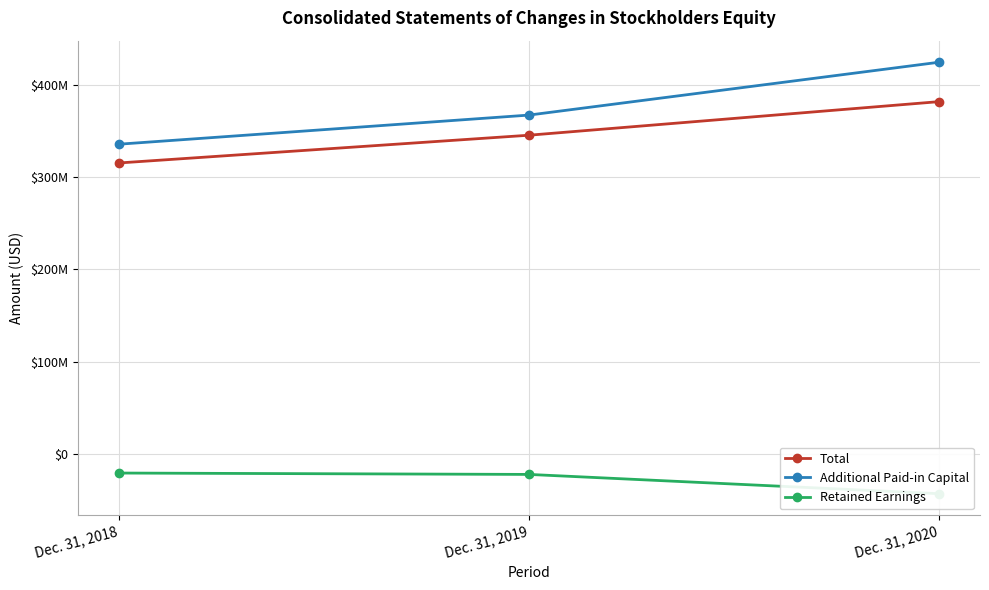

Between Dec. 31, 2018 and Dec. 31, 2019, which series saw the biggest shift?

Additional Paid-in Capital